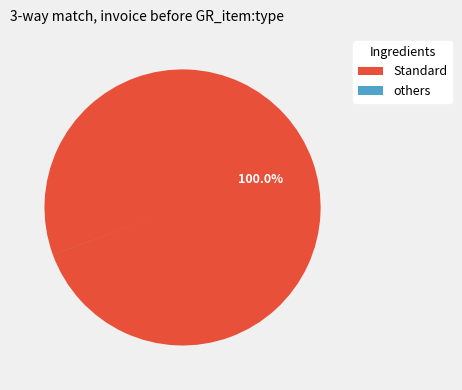

What is the majority slice?

Standard